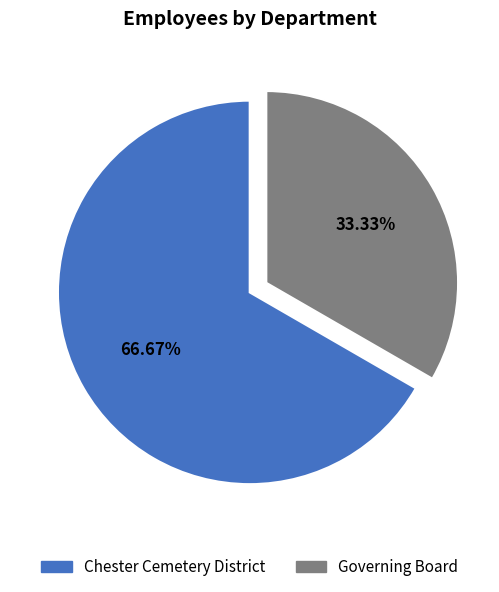

Approximately how many times larger is the value at Governing Board compared to Chester Cemetery District?

0.5